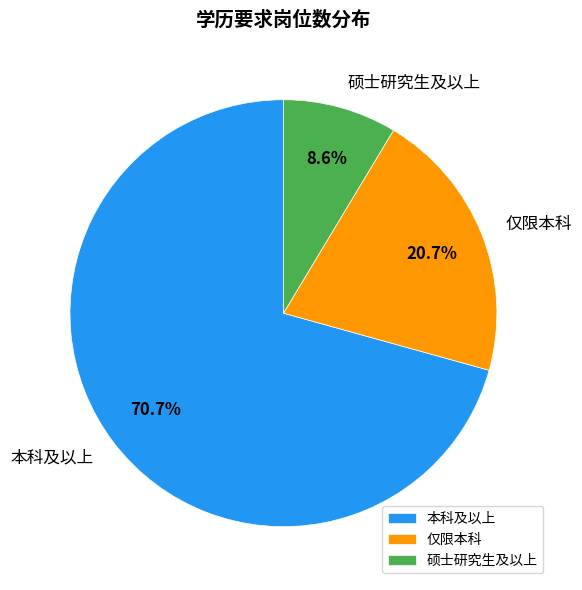

To the nearest percent, what percentage of the pie is 本科及以上?

71%